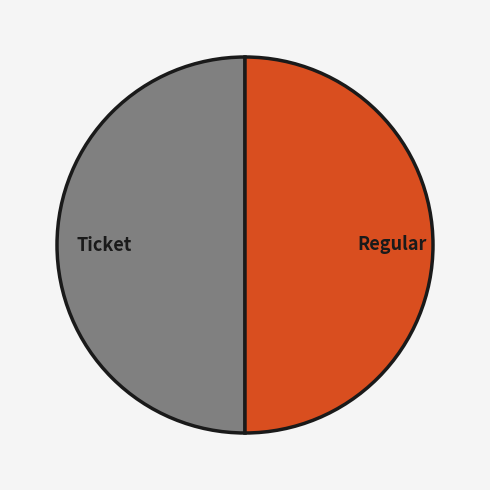

Is the sum of Ticket and Regular greater than half?

Yes